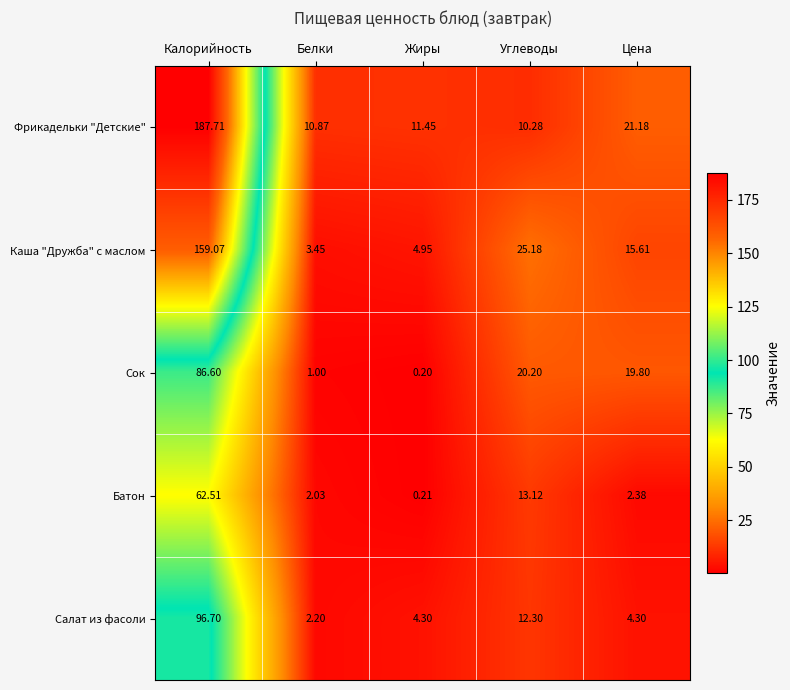

How many values in the Каша "Дружба" с маслом series are below 15?

2